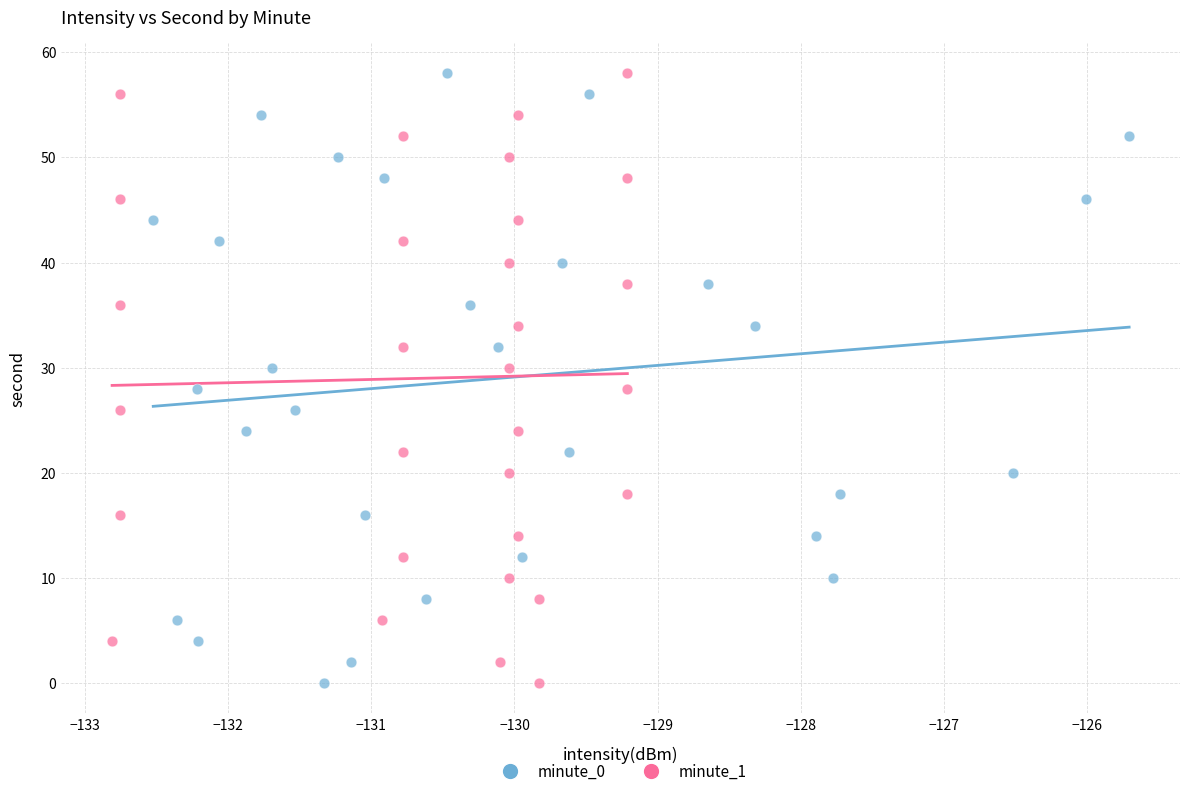

What are all the series names shown in the legend?

minute_0, minute_1